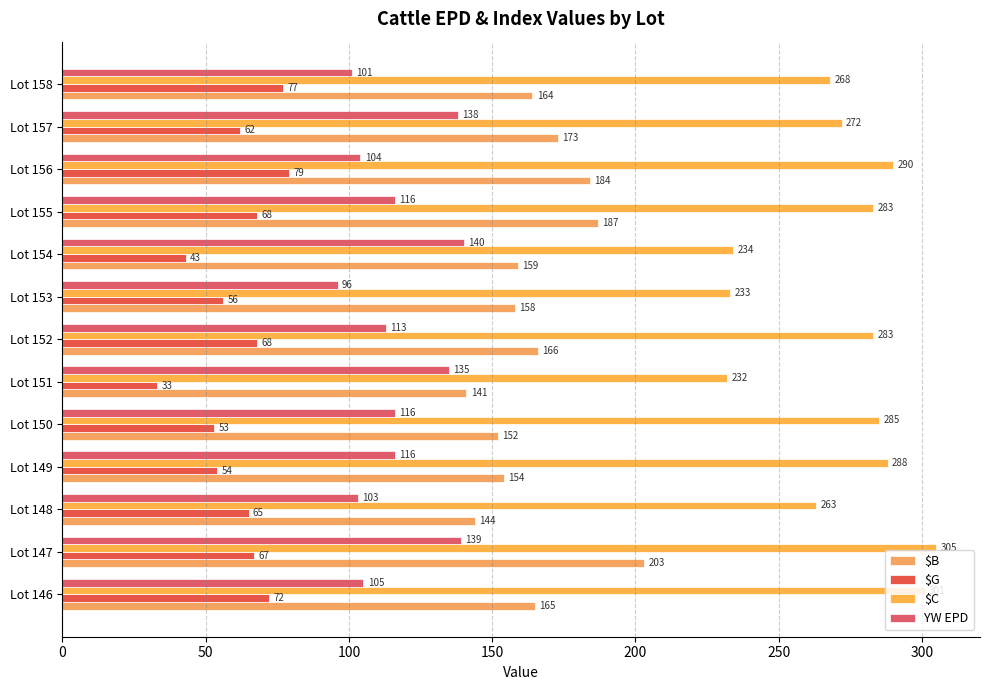

Count the number of data series in this chart.

4